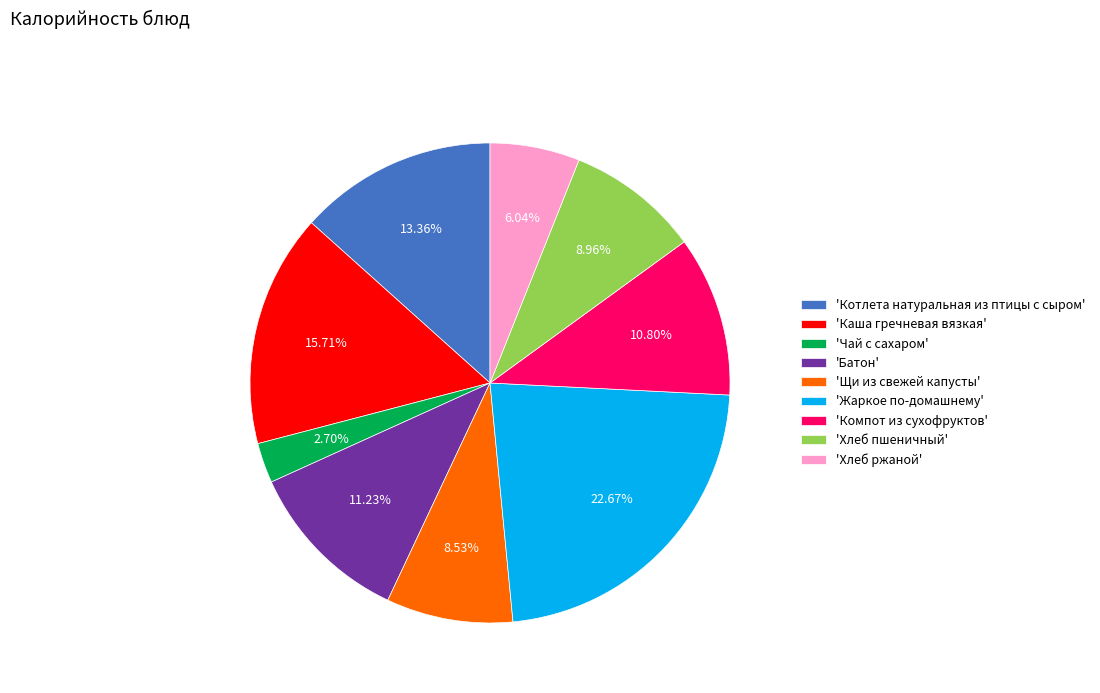

Is the sum of 'Батон' and 'Жаркое по-домашнему' greater than half?

No